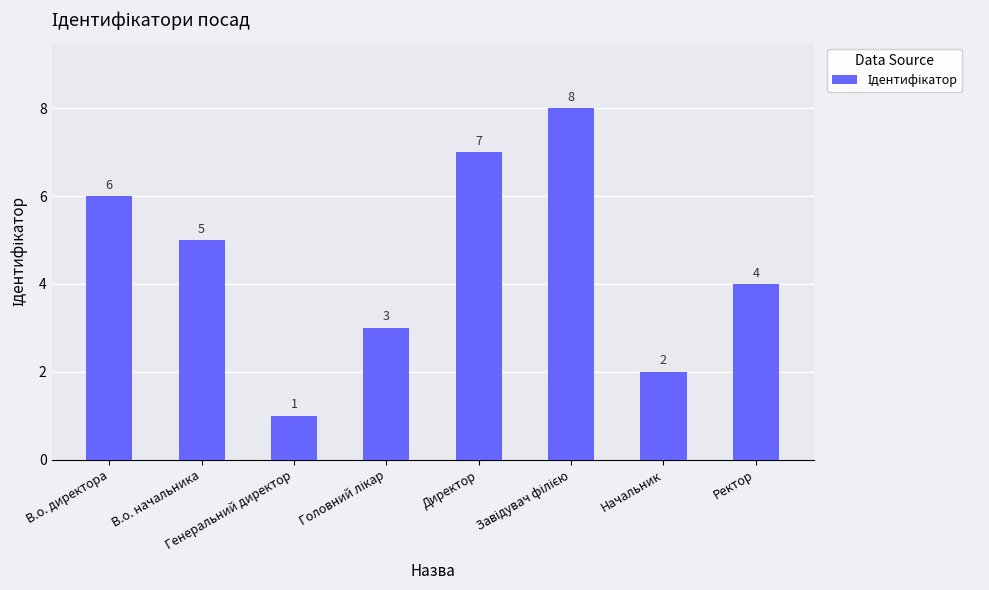

What is the difference between the maximum and minimum values?

7